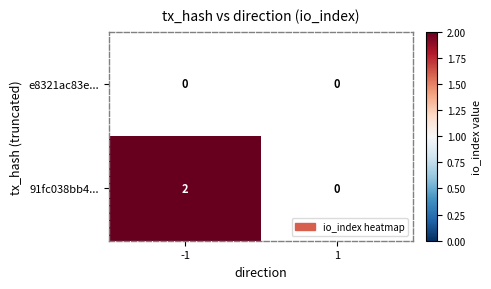

True or false: 91fc038bb4... has a value of 3 at -1.

False